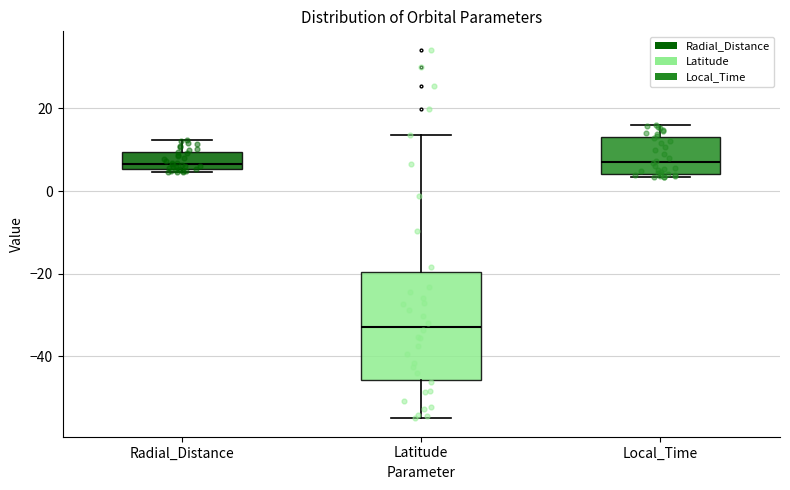

Reading left to right, read every box against the y-axis: the position of its median line, the range the box covers, and the ends of its whiskers. The values are not printed on the chart, so give them approximately, as read against the axis.

Radial_Distance: median 6 (just above the box's lower edge), box 6 to 10, whiskers 4 to 12
Latitude: median -32, box -46 to -20, whiskers -54 to 14
Local_Time: median 6, box 4 to 14, whiskers 4 (just below the box's lower edge) to 16